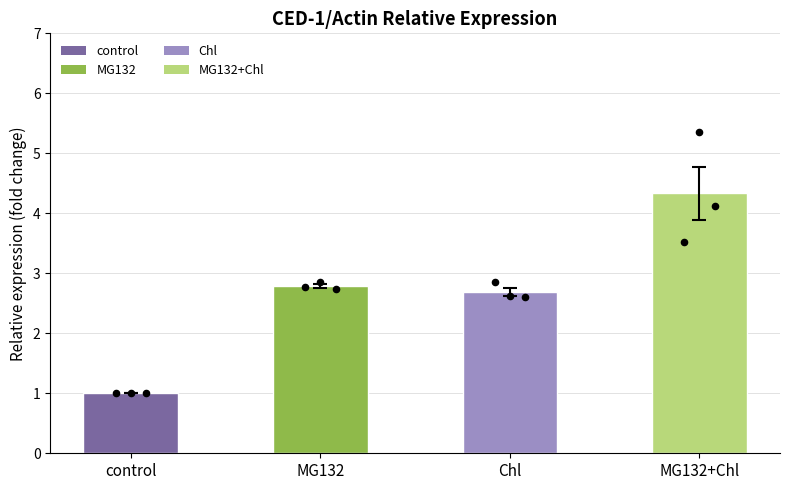

What is the change in value from control to MG132+Chl?

+3.3